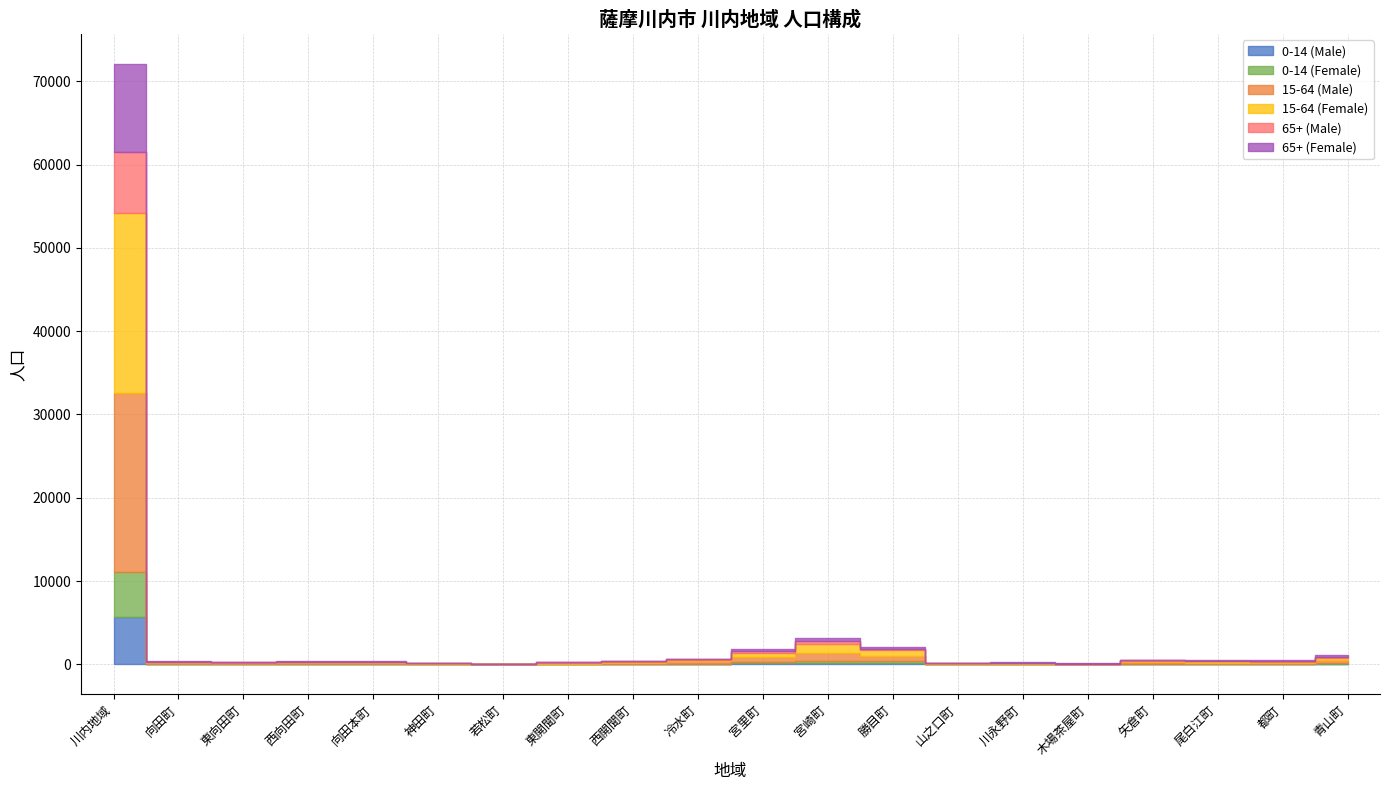

At which label is 0-14 (Male) closest to 2836?

宮崎町